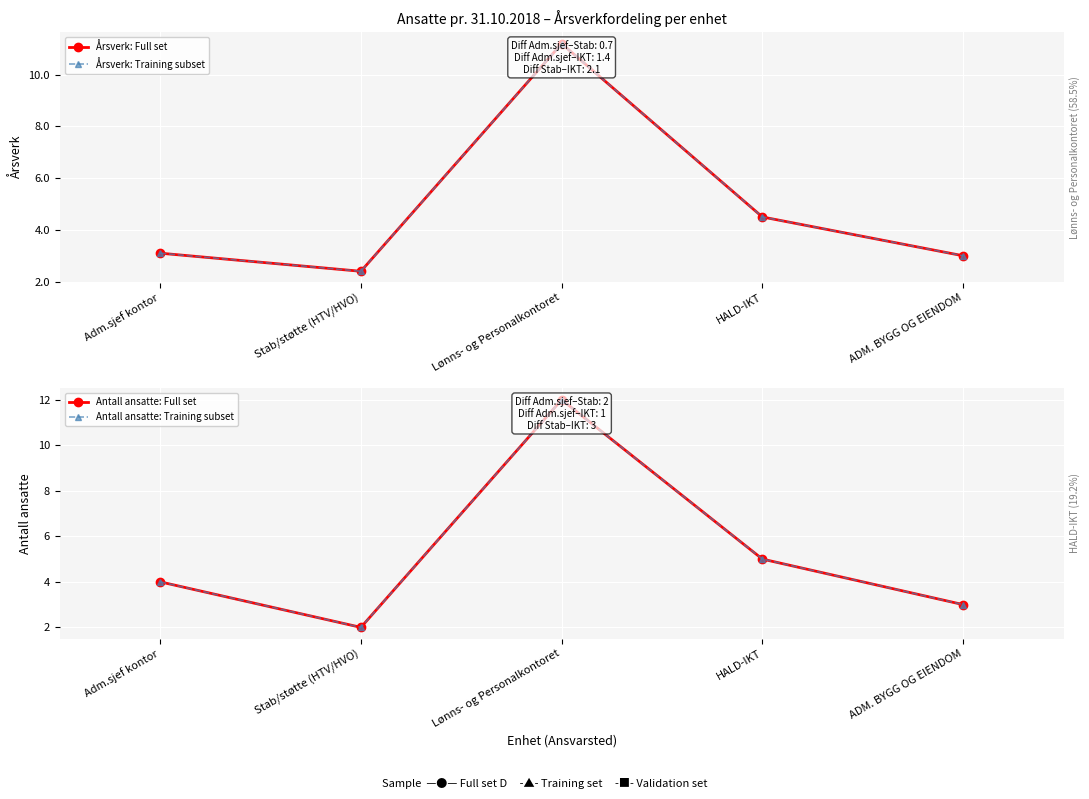

What is the sum of all Årsverk: Training subset values?

24.2